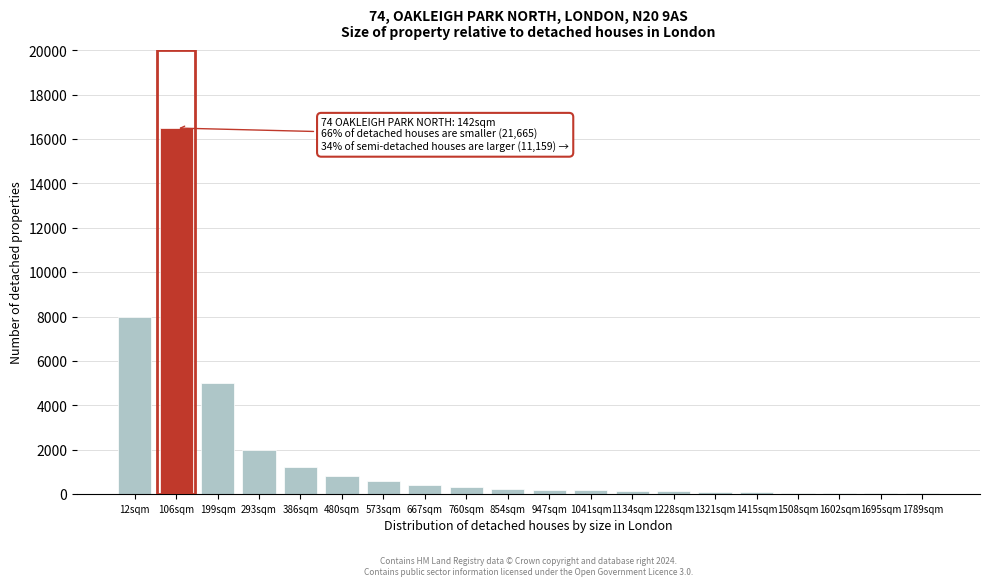

At which category does the chart reach its peak across all series?

106sqm